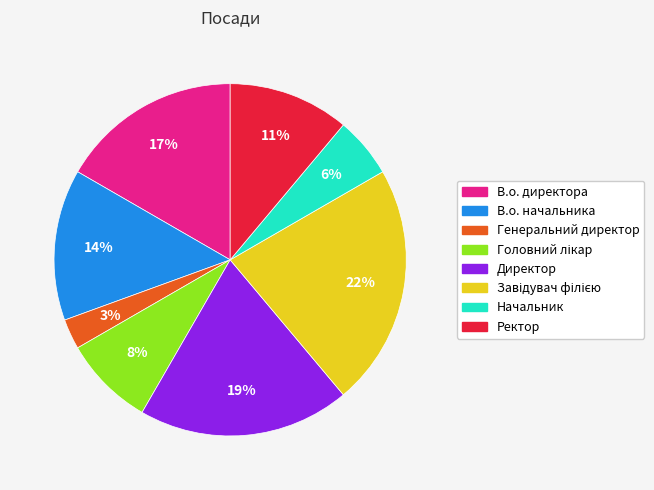

To the nearest percent, what percentage of the pie is Ректор?

11%